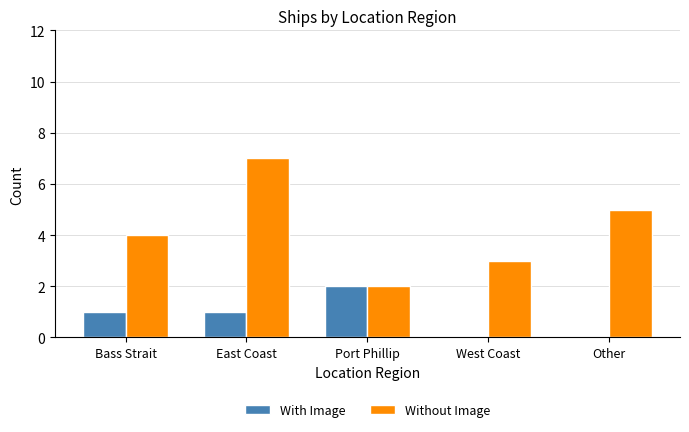

Reading left to right, what are all the values shown in this chart?

With Image: Bass Strait=1	East Coast=1	Port Phillip=2	West Coast=0	Other=0
Without Image: Bass Strait=4	East Coast=7	Port Phillip=2	West Coast=3	Other=5